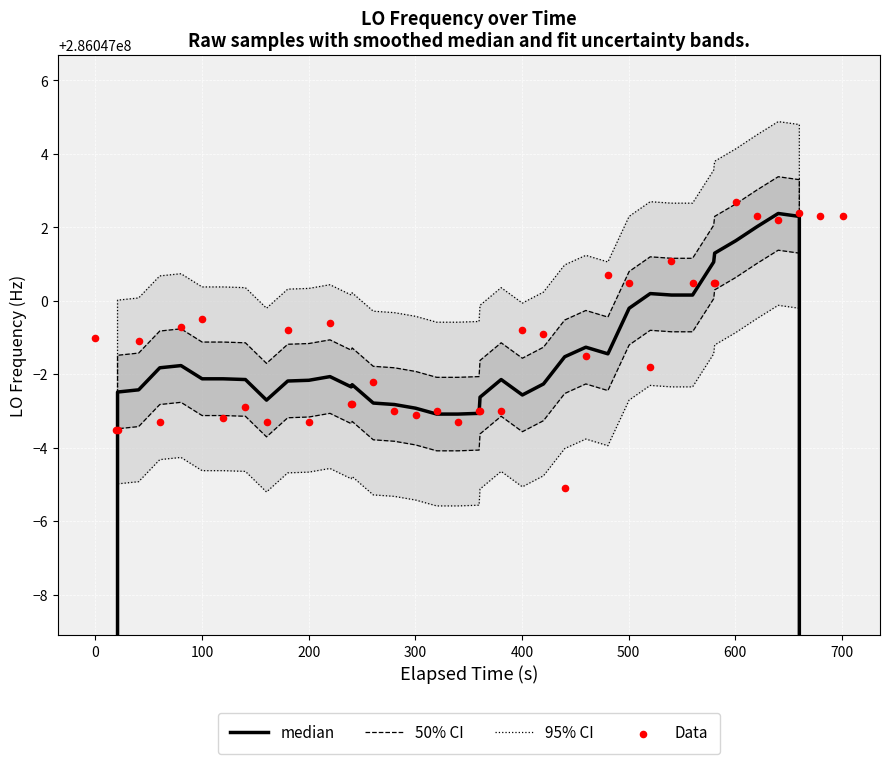

Is the value of median at 25 greater than the value of 95% CI at 20?

No